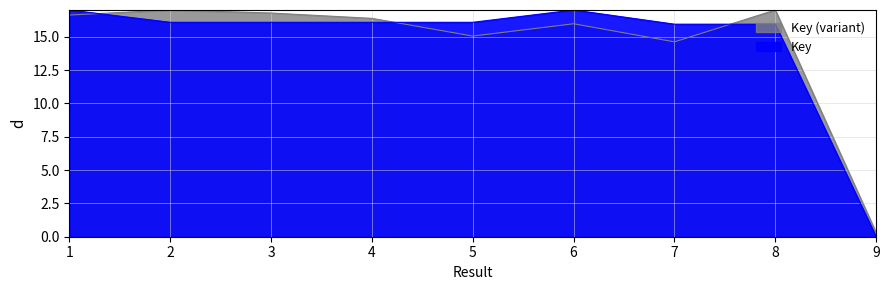

What is the difference between the values at 8 and 1?

1.1